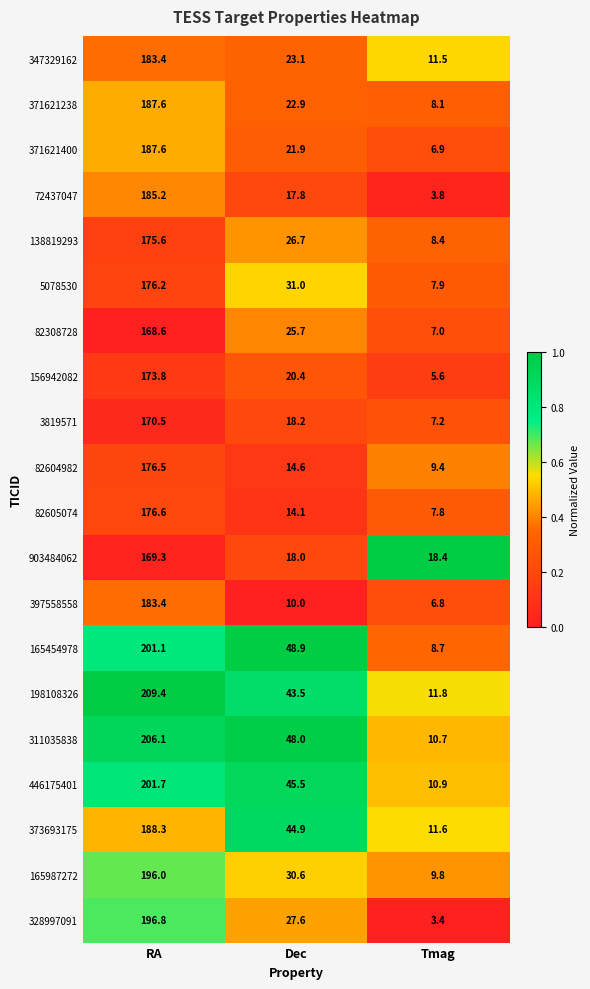

What is the difference between the maximum and minimum values in the 446175401 series?

190.8